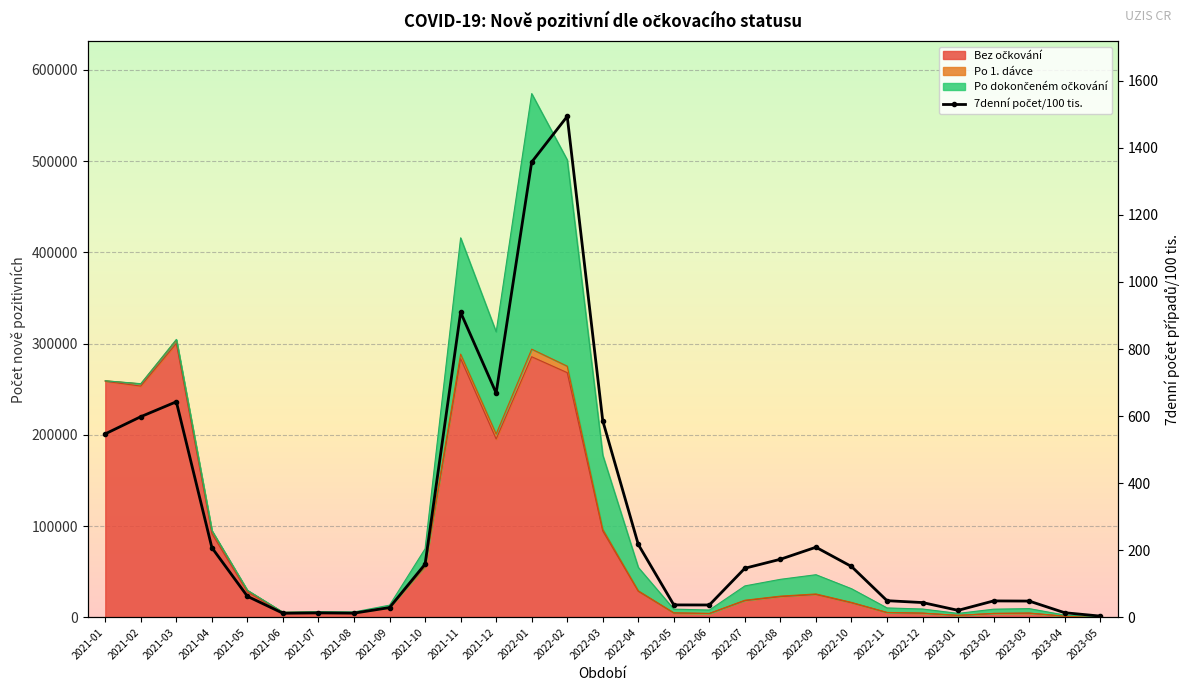

Count the number of values greater than 146.

15